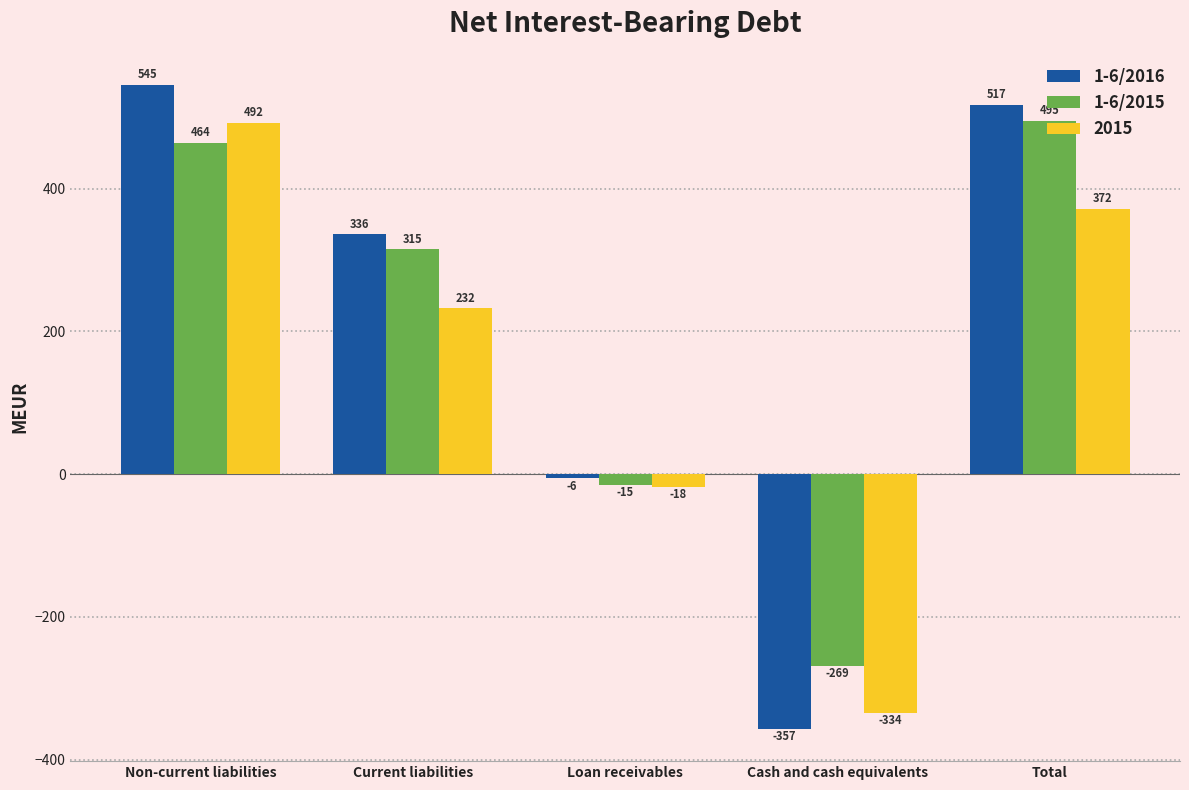

At which category is the sum across all series the highest?

Non-current liabilities